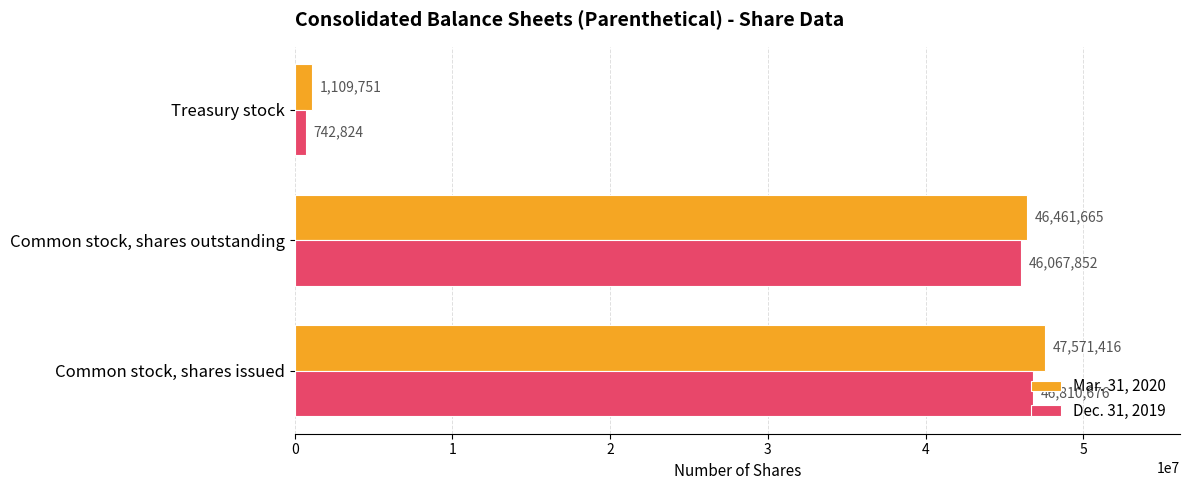

List the labels in order of Mar. 31, 2020 value, largest first.

Common stock, shares issued, Common stock, shares outstanding, Treasury stock